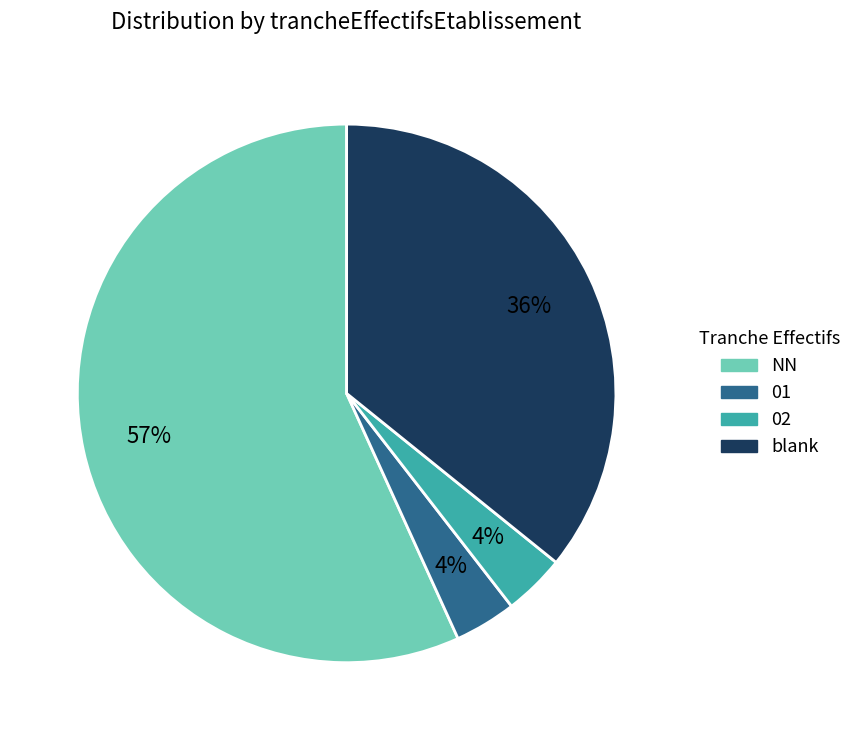

Approximately how many times larger is the value at blank compared to NN?

0.6